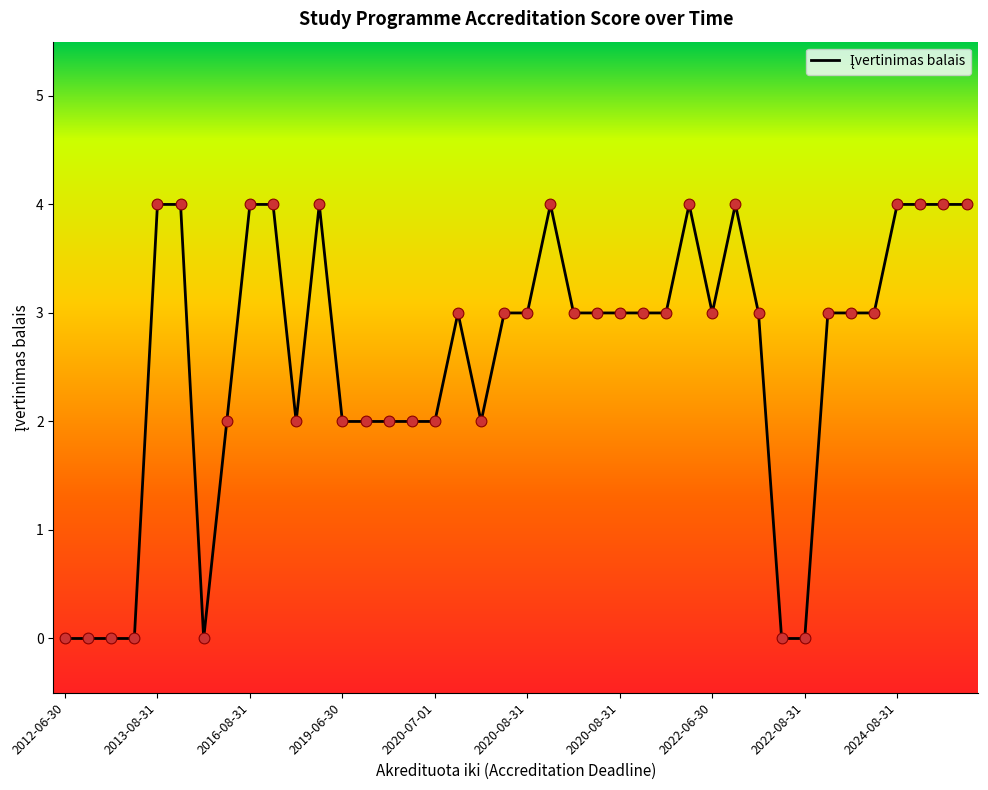

What is the greatest value displayed?

4